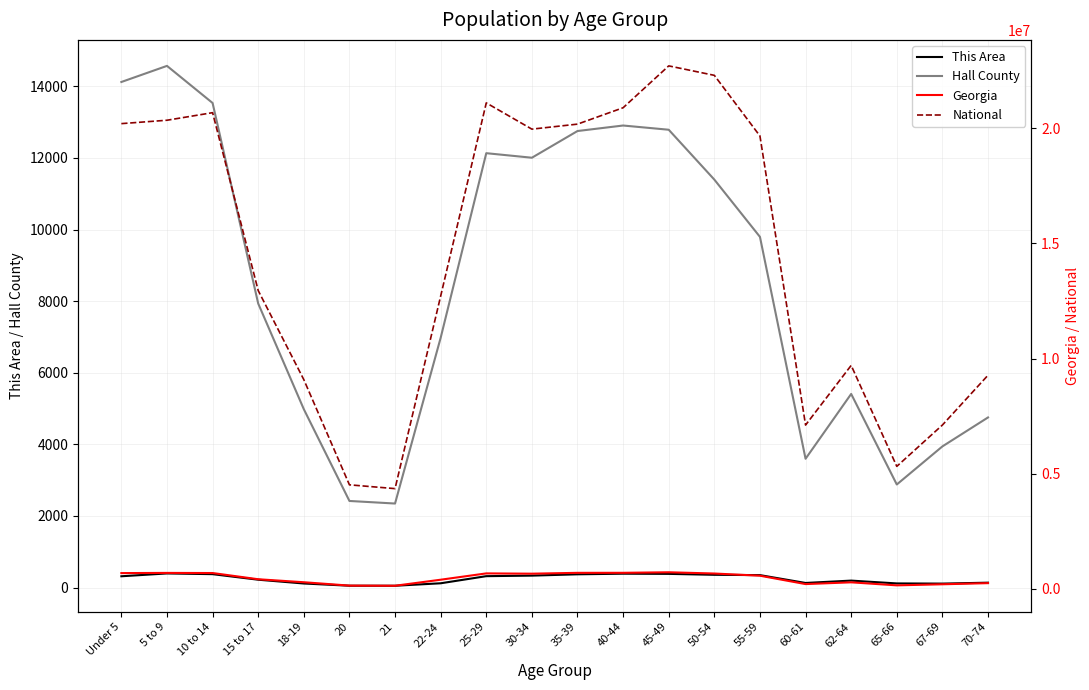

What is the minimum value shown in the chart?

49